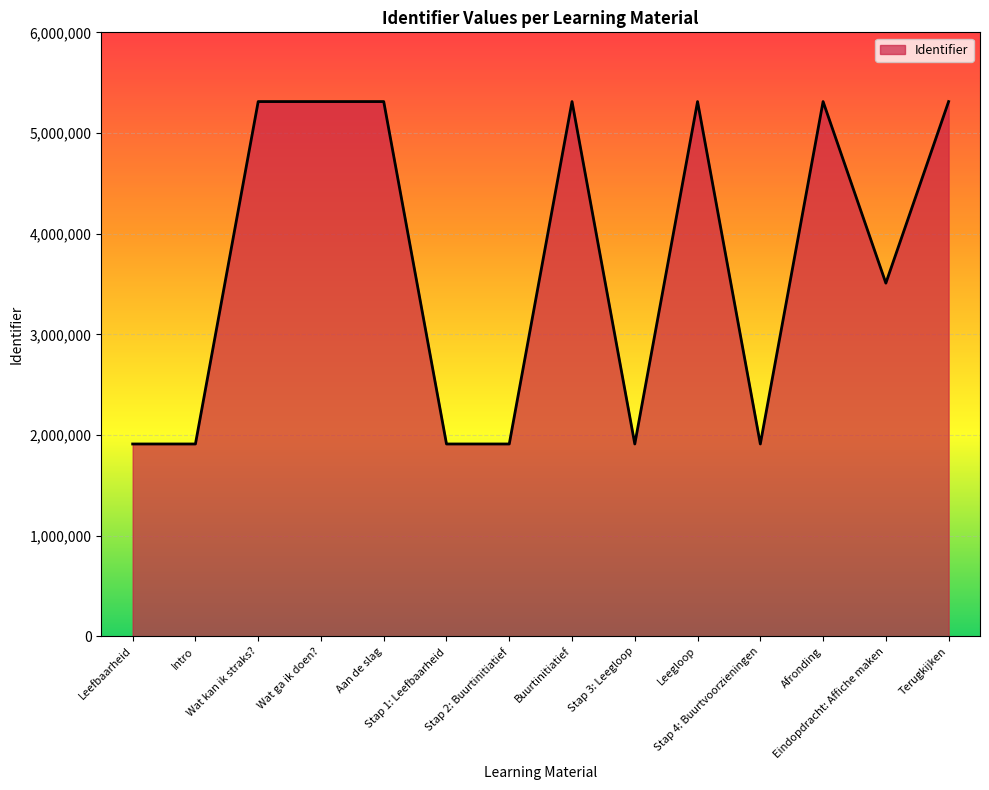

What is the maximum value shown in the chart?

5312194